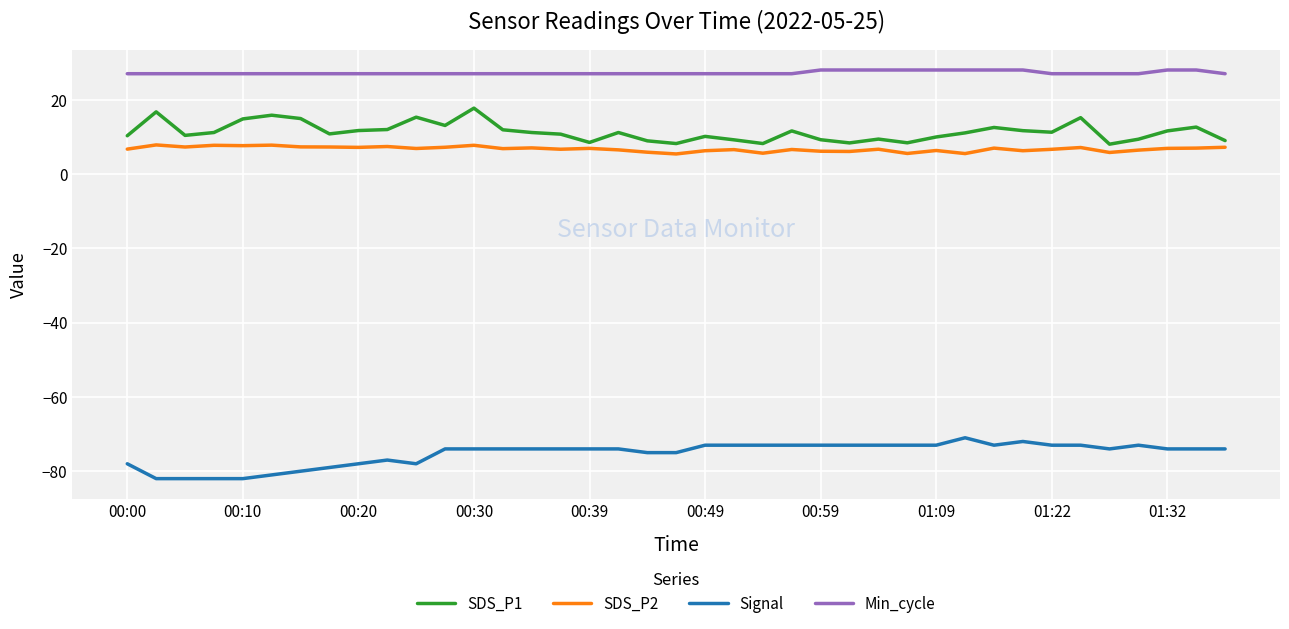

What is the lowest value of the Signal series?

-82.0